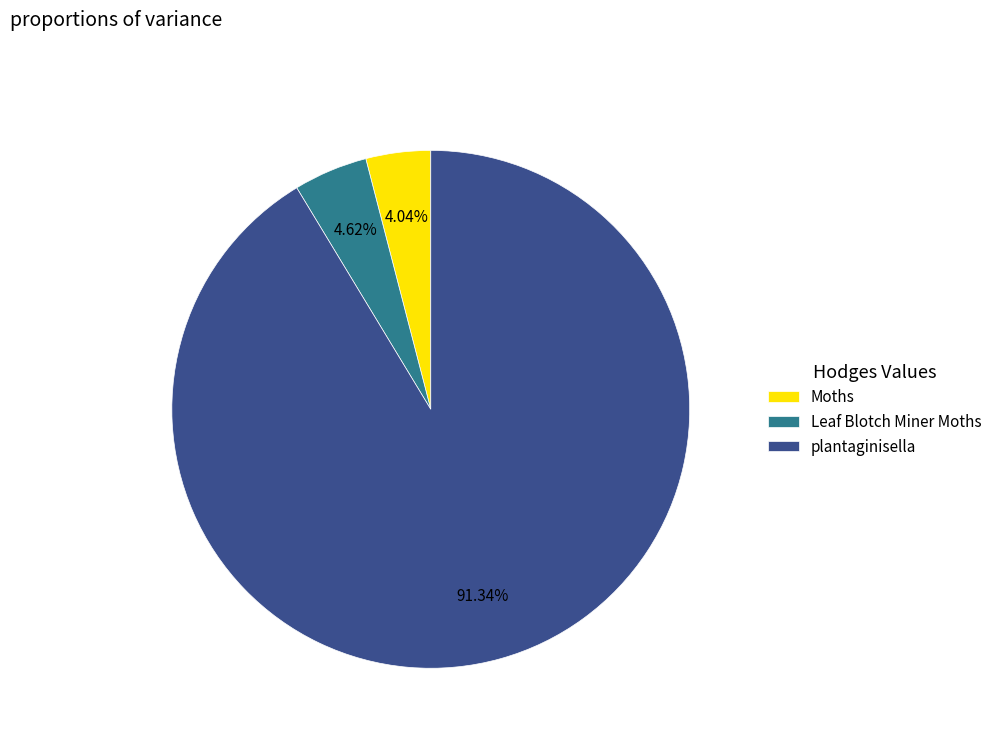

True or false: plantaginisella accounts for 99% of the total.

False